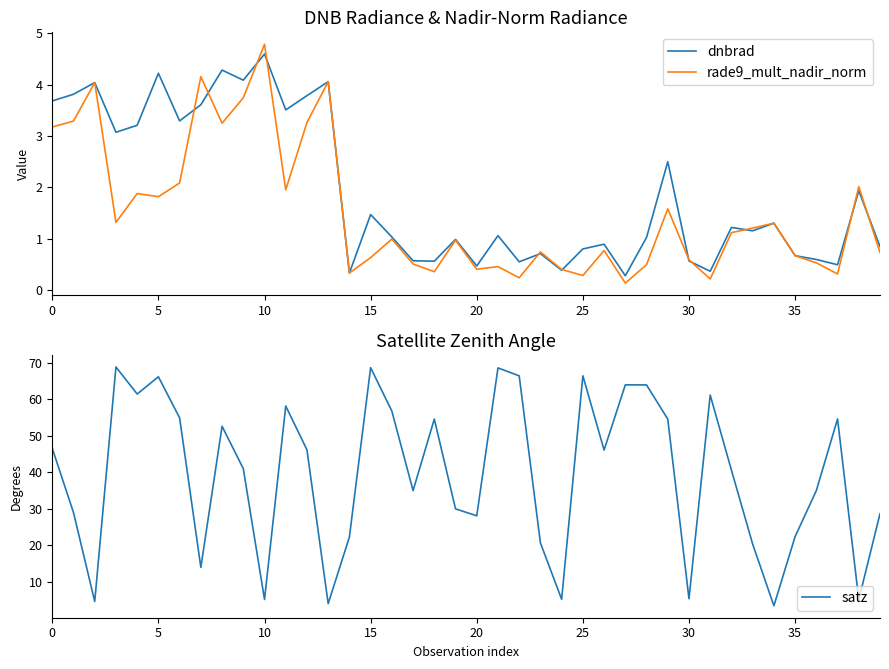

What is the highest value of the rade9_mult_nadir_norm series?

4.8